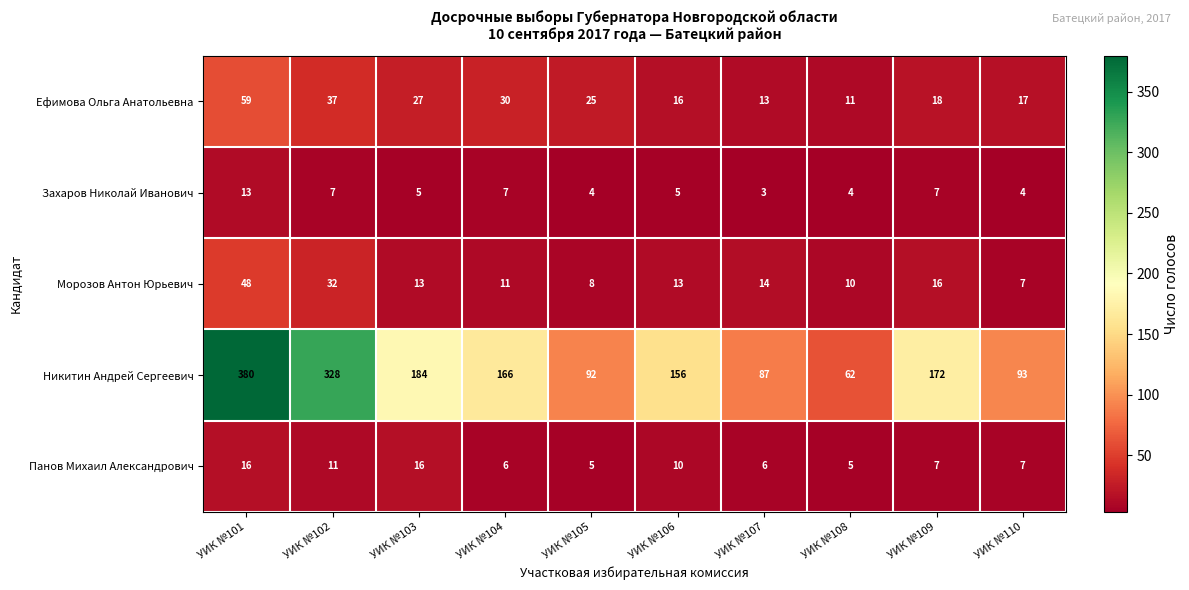

What is the sum of the Ефимова Ольга Анатольевна values at УИК №110 and УИК №102?

54